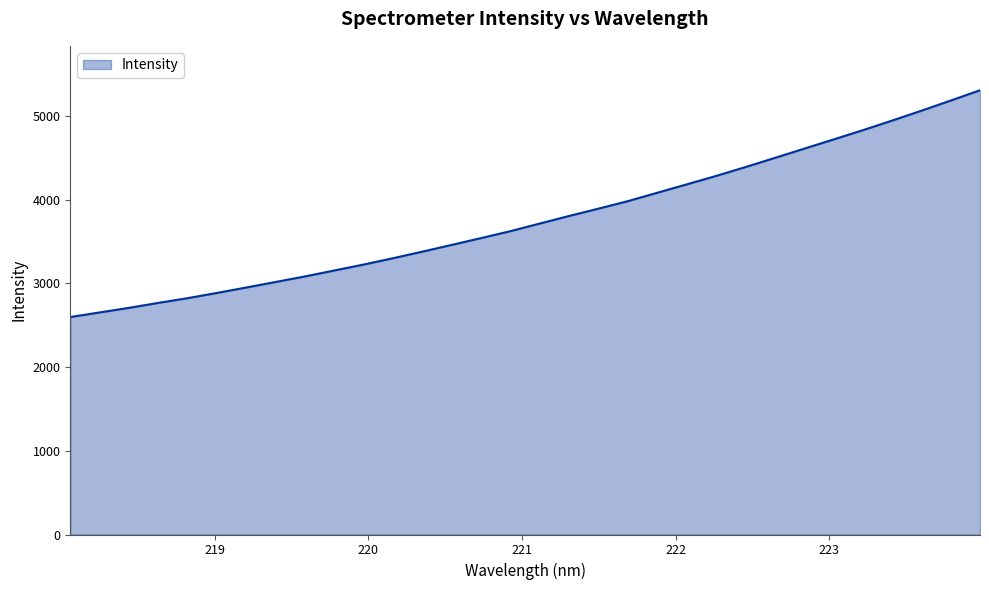

What is the difference between the second highest and second lowest values?

2530.2